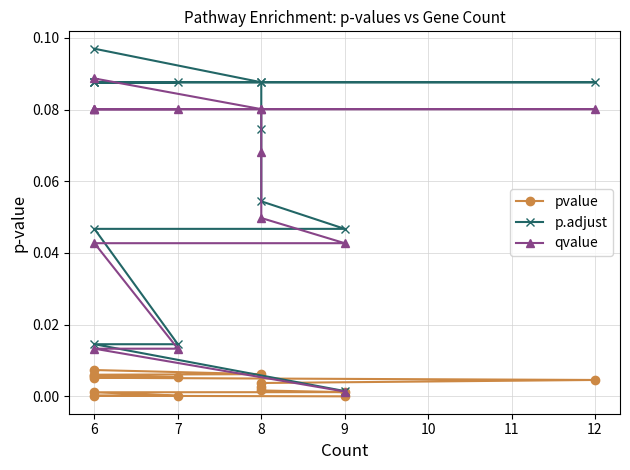

Rank the series by their maximum value, from lowest to highest.

pvalue, qvalue, p.adjust